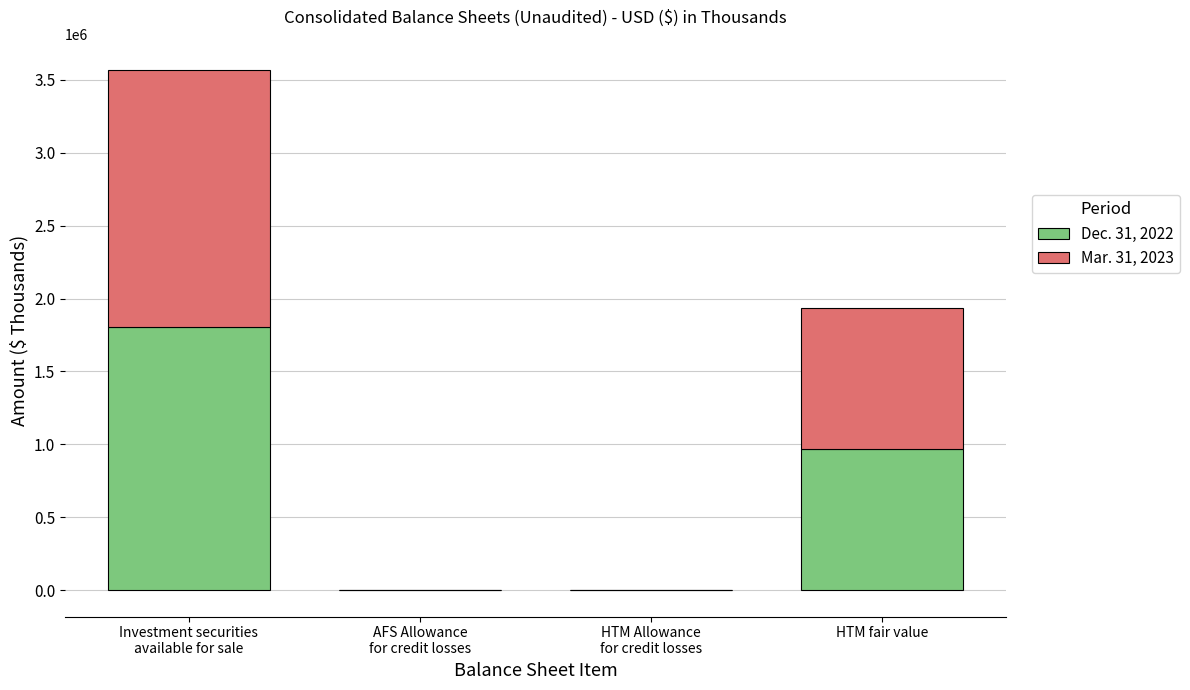

Which label corresponds to the largest value in the chart?

Investment securities
available for sale